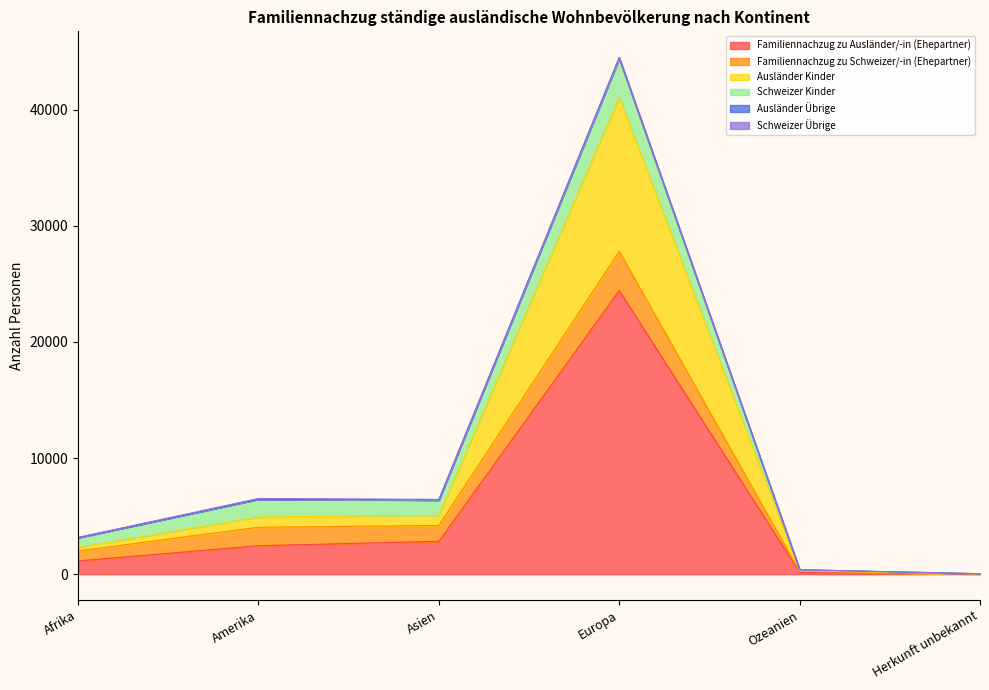

At which category is the sum across all series the highest?

Europa